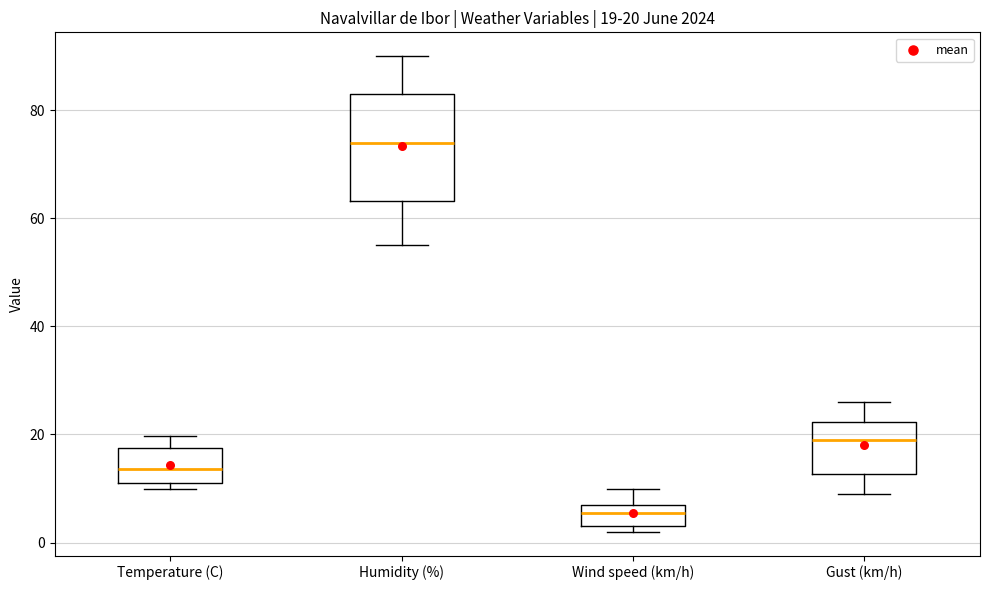

Comparing the boxes themselves (not the whiskers), which one is the tallest?

Humidity (%)